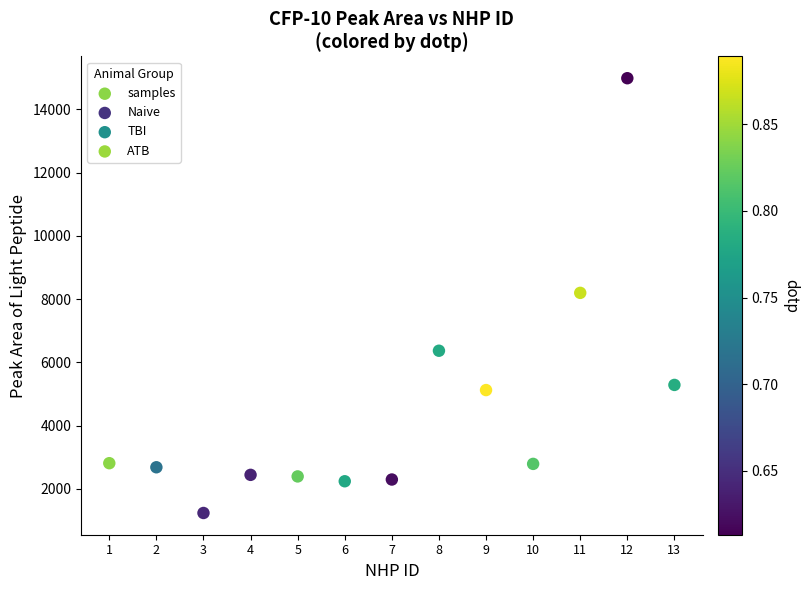

What is the range of Y values (max minus min)?

13749.9